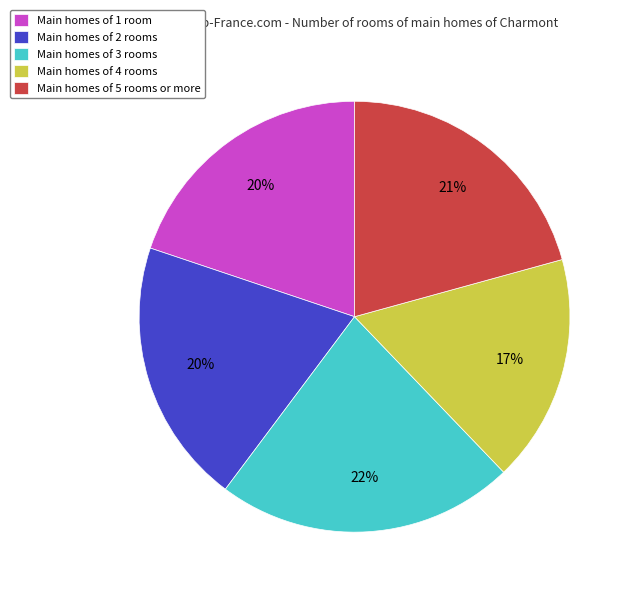

The Main homes of 4 rooms slice represents 17% of the pie. True or false?

True